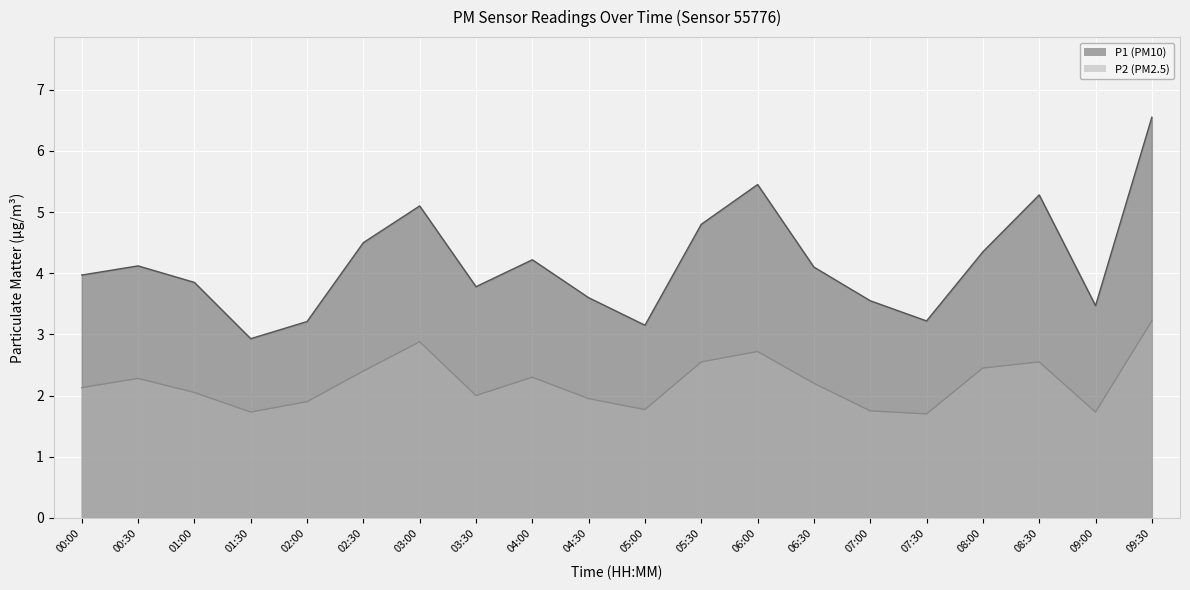

Is the value of P1 at 08:30 greater than the value of P2 at 05:00?

Yes